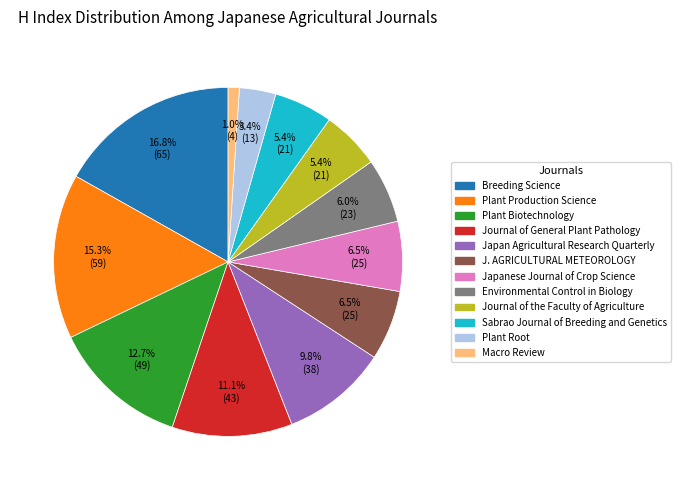

What percentage do Plant Root and Journal of the Faculty of Agriculture together represent?

8.8%